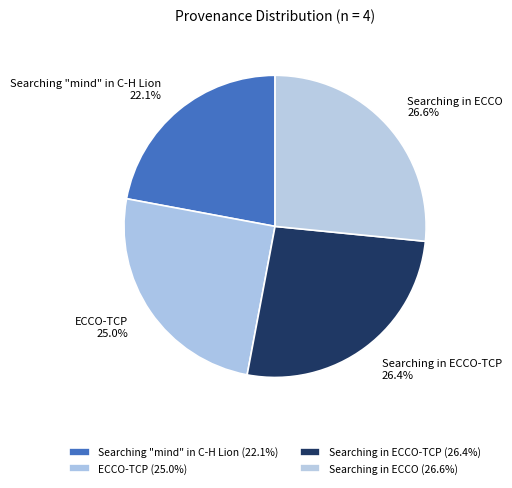

How many slices are in this pie chart?

4